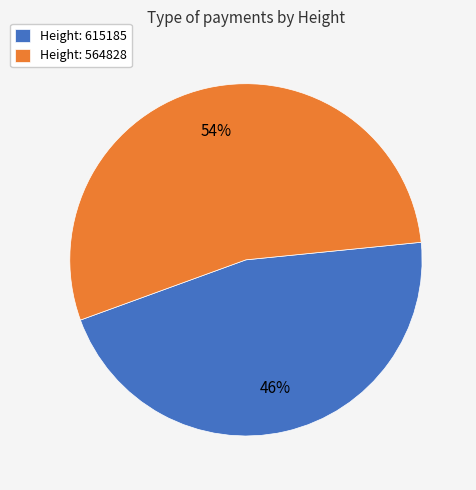

To the nearest percent, what percentage of the pie is Height: 615185?

46%